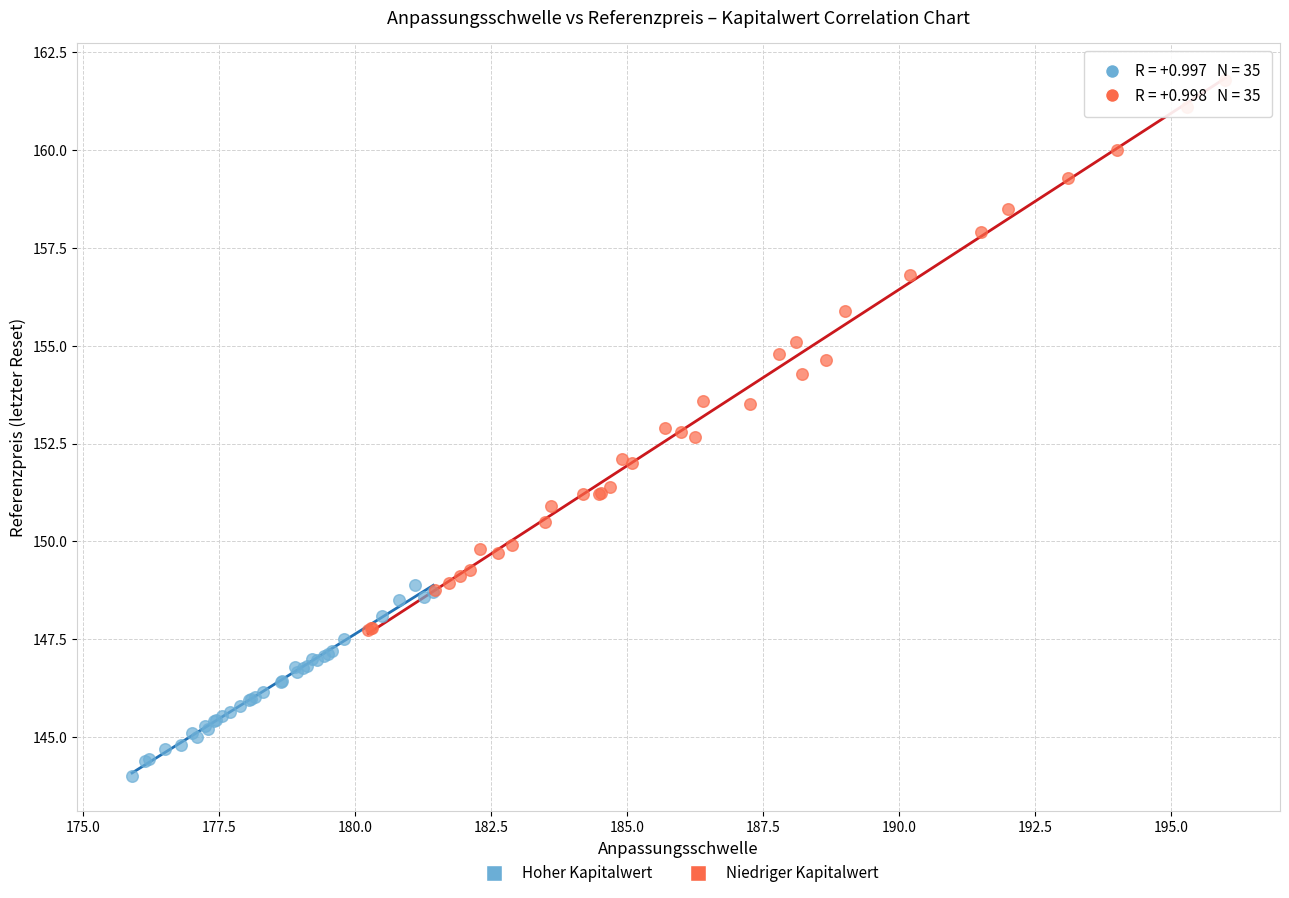

Which series reaches the minimum Y coordinate?

Hoher Kapitalwert